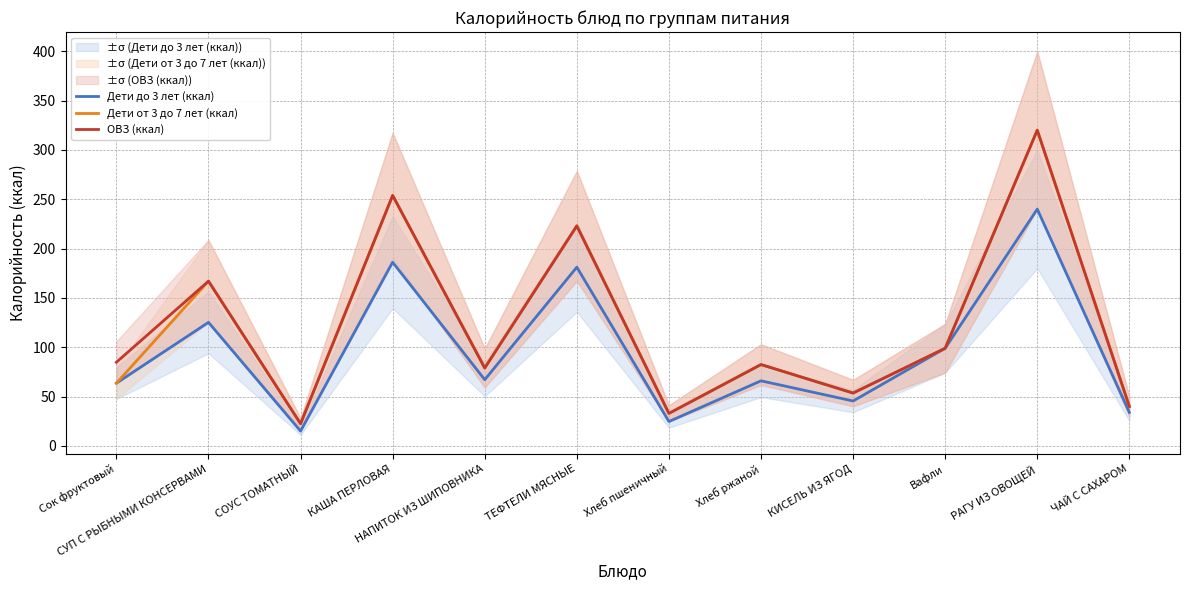

What are all the series names shown in the legend?

Дети до 3 лет (ккал), Дети от 3 до 7 лет (ккал), ОВЗ (ккал)